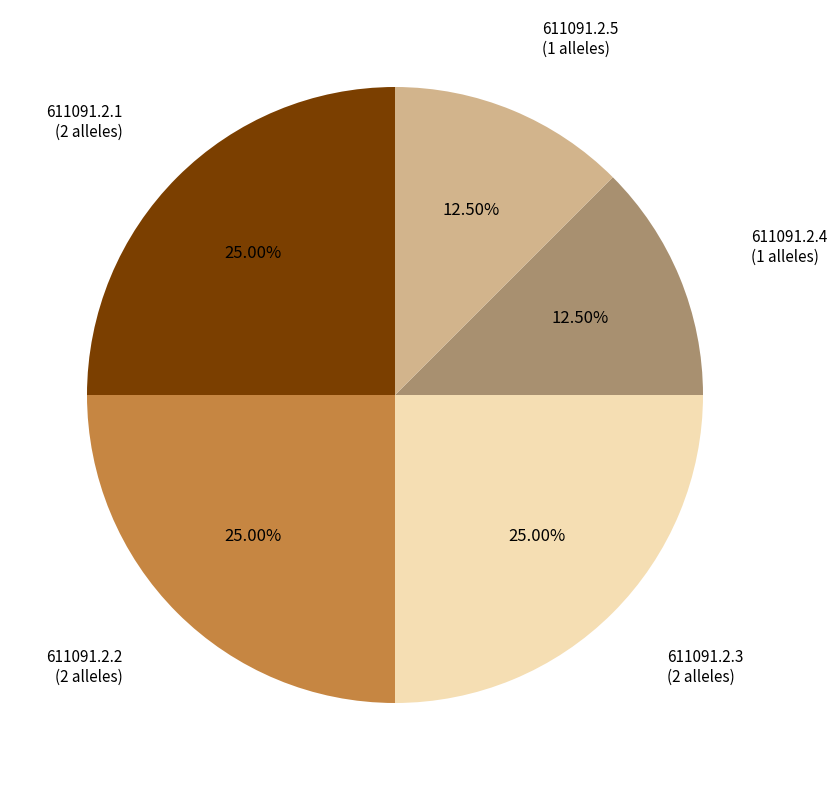

How many slices are in this pie chart?

5